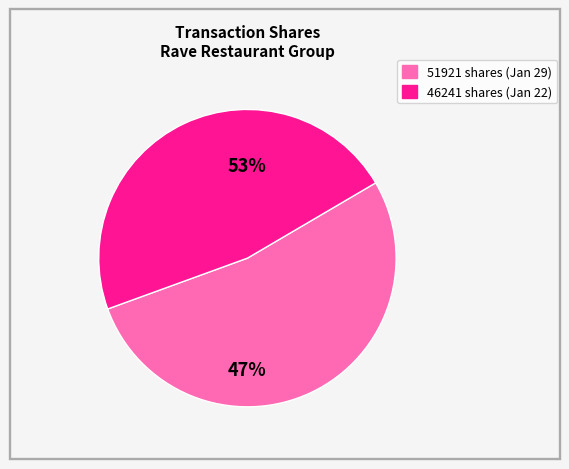

To the nearest percent, what portion does 2024-01-22 represent?

47%